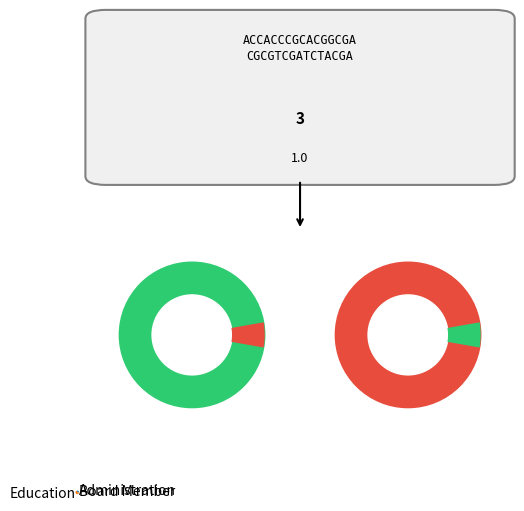

The Teacher slice represents 2% of the pie. True or false?

False